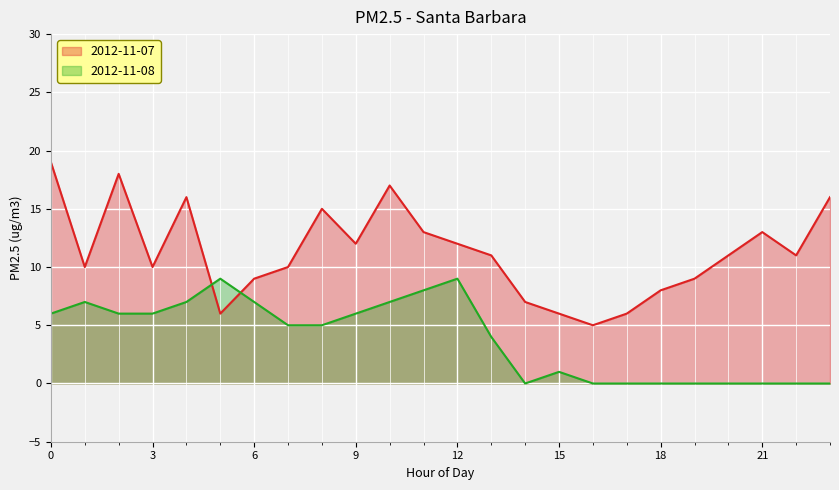

Which series has the widest spread of values?

2012-11-07